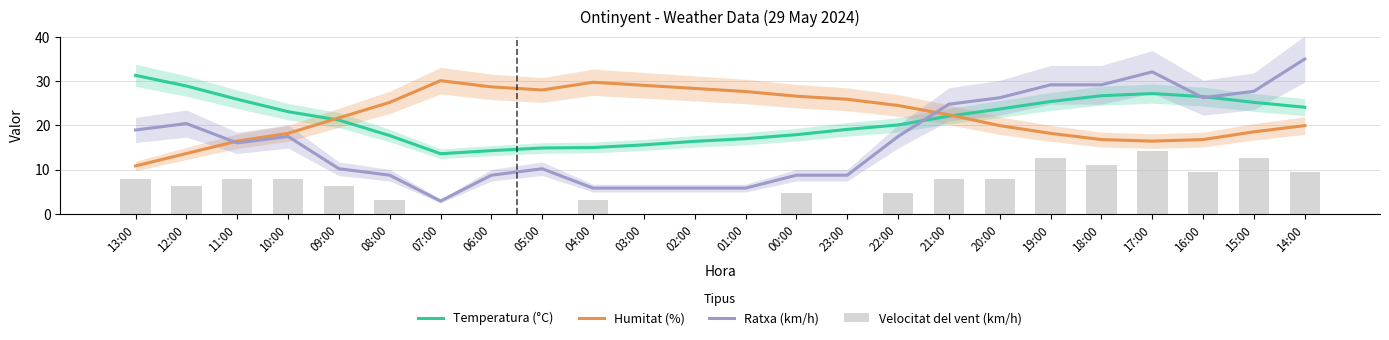

The value of Humitat (%) at 03:00 is 29.0. True or false?

True